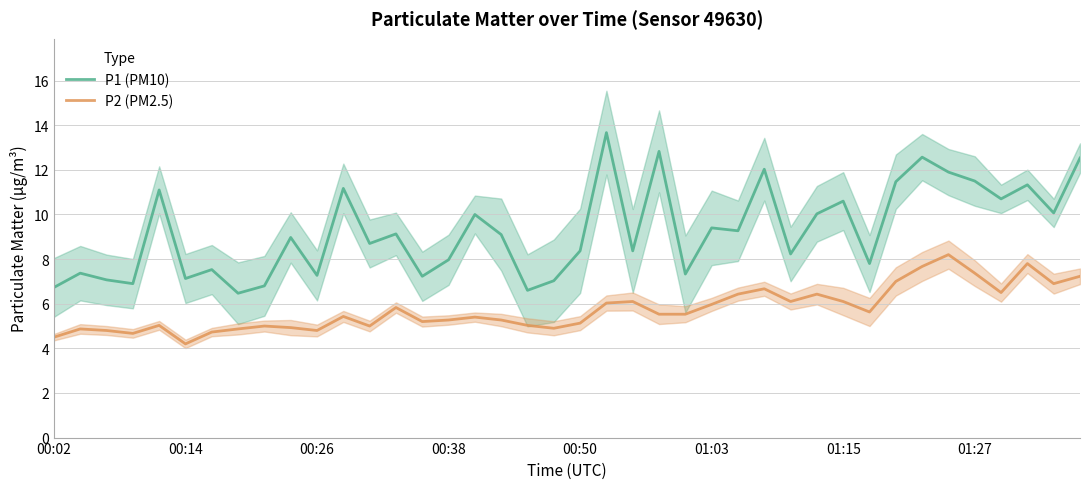

True or false: P1 (PM10) and P2 (PM2.5) cross at least once.

False